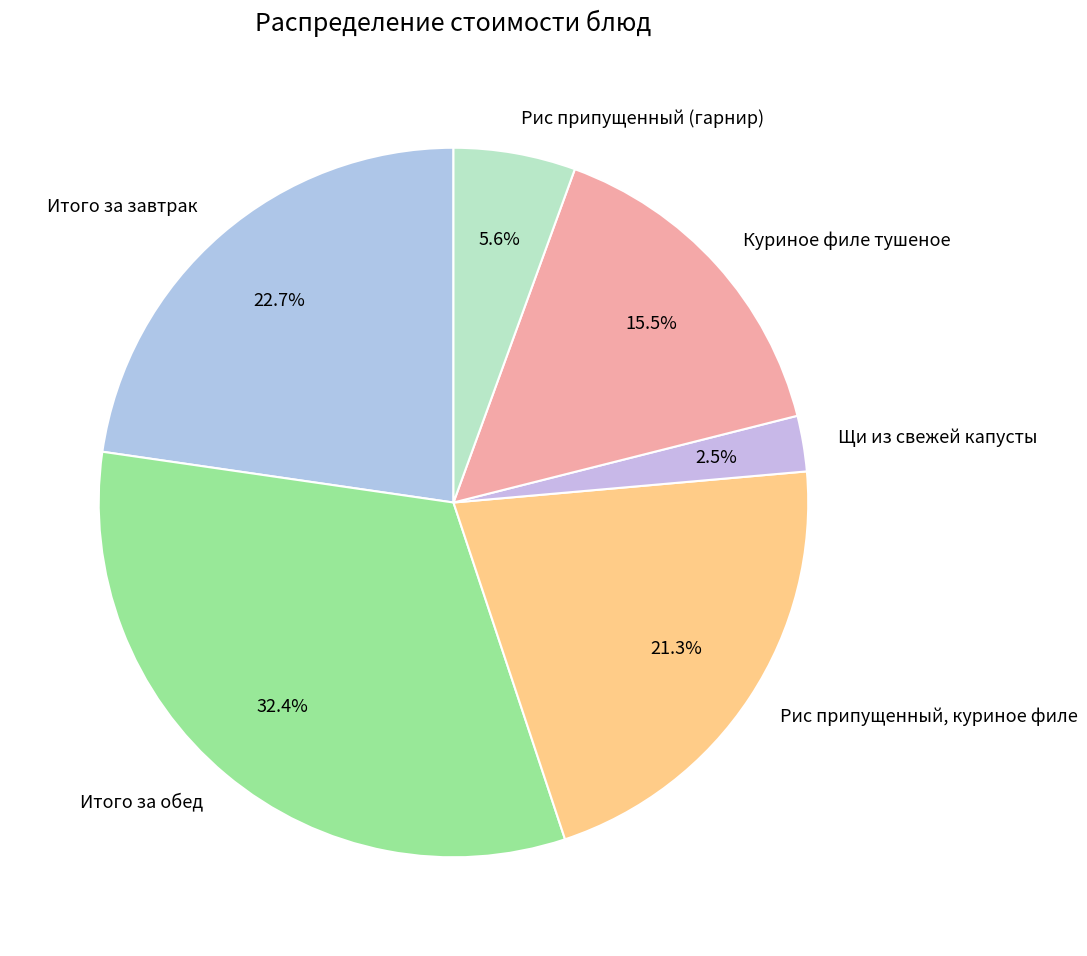

Rank the categories by value from lowest to highest.

Щи из свежей капусты, Рис припущенный (гарнир), Куриное филе тушеное, Рис припущенный, куриное филе, Итого за завтрак, Итого за обед